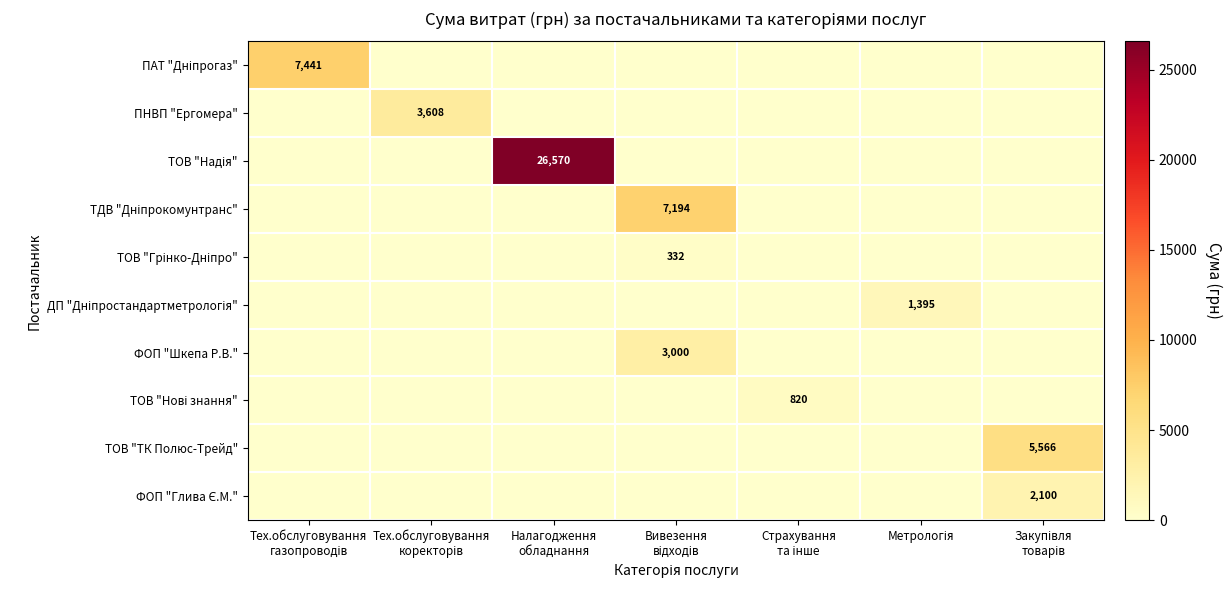

What is the spread (max minus min) of values at Налагодження
обладнання?

26570.3